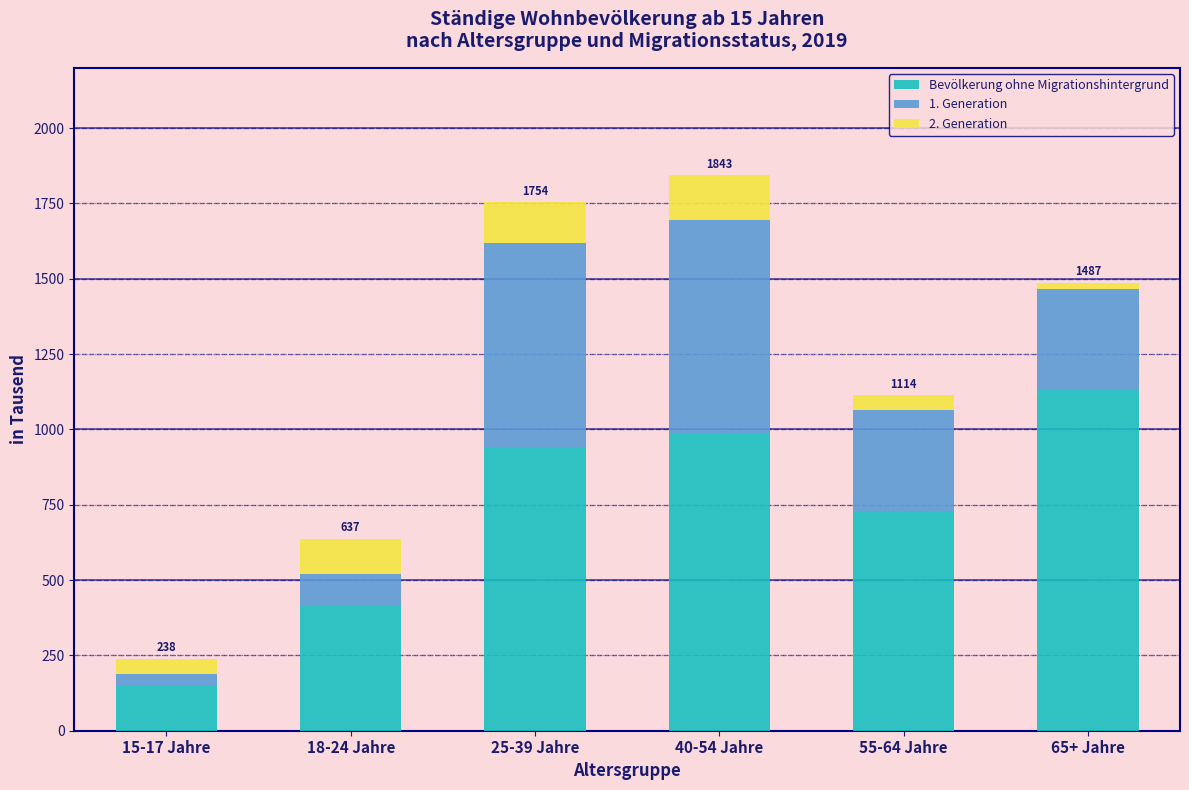

Reading left to right, what are the values for Bevölkerung ohne Migrationshintergrund?

15-17 Jahre=152.6	18-24 Jahre=414.0	25-39 Jahre=938.5	40-54 Jahre=987.0	55-64 Jahre=728.1	65+ Jahre=1131.8